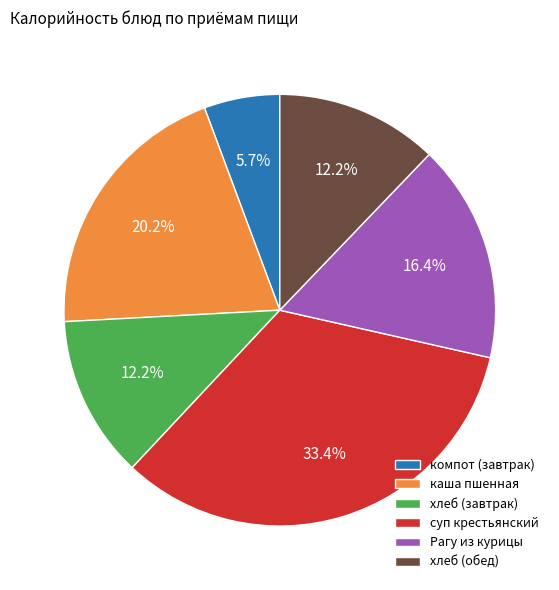

How much of the chart is everything except компот (завтрак)?

94.3%